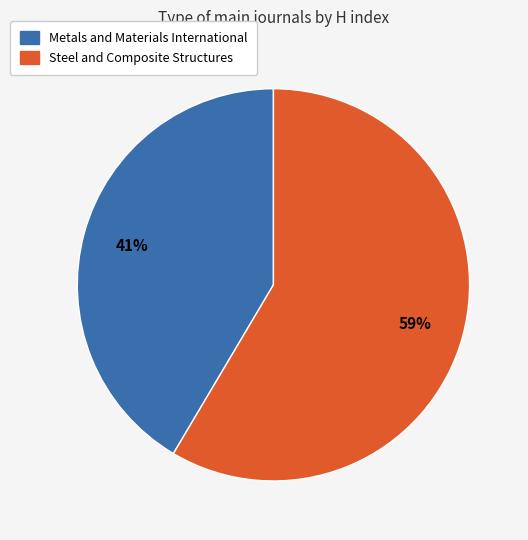

Approximately how many times larger is the value at Steel and Composite Structures compared to Metals and Materials International?

1.4